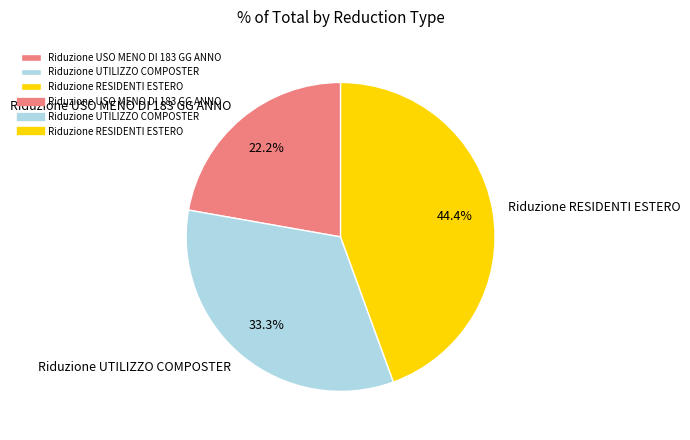

True or false: Riduzione UTILIZZO COMPOSTER accounts for 33% of the total.

True